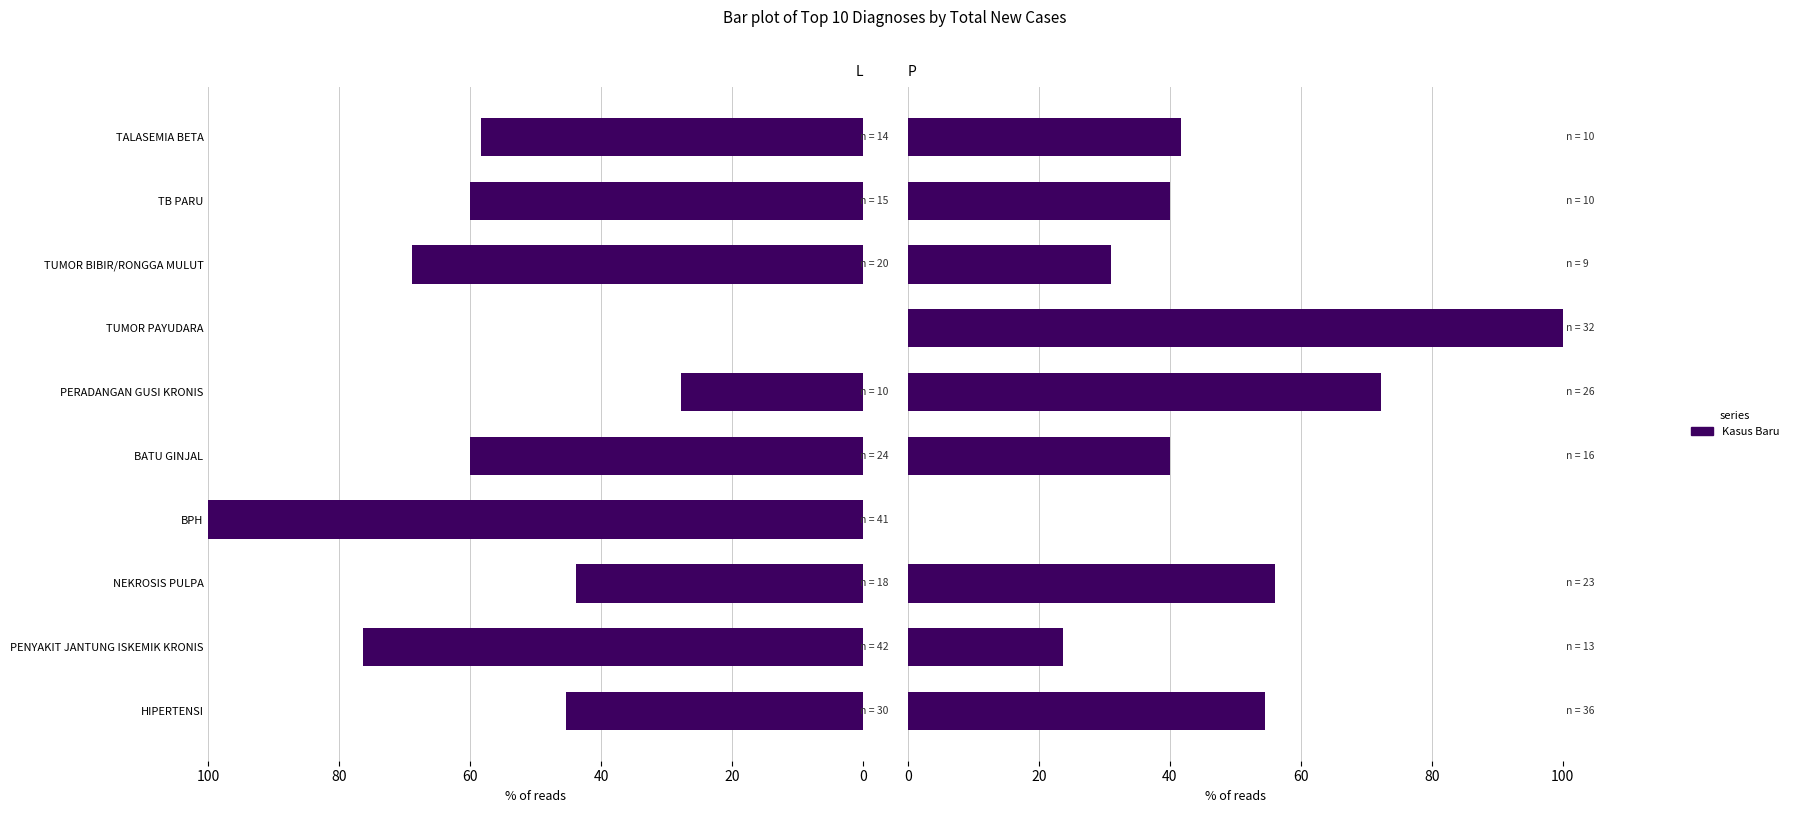

How many bars are there in each group?

2